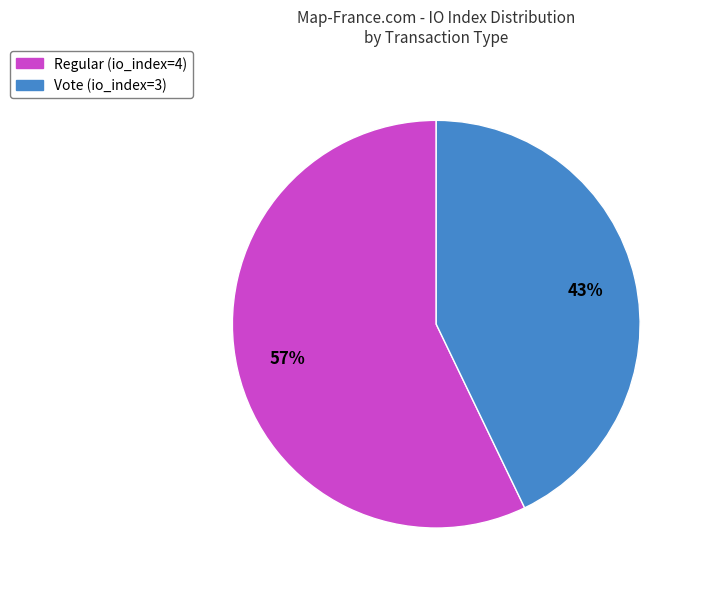

Count the number of slices in the pie.

2